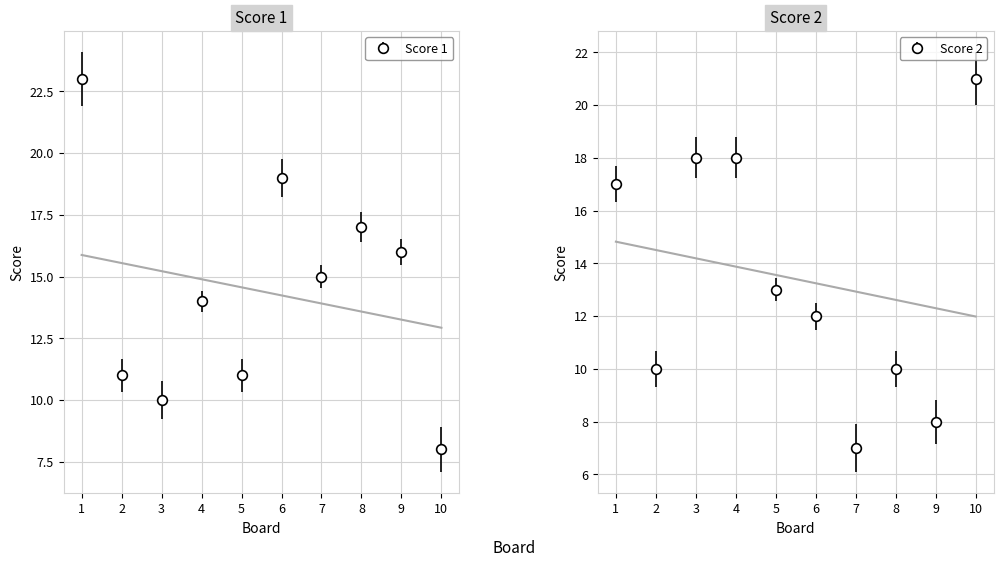

What is the value of the Score 1 point at the 10th from the left?

8